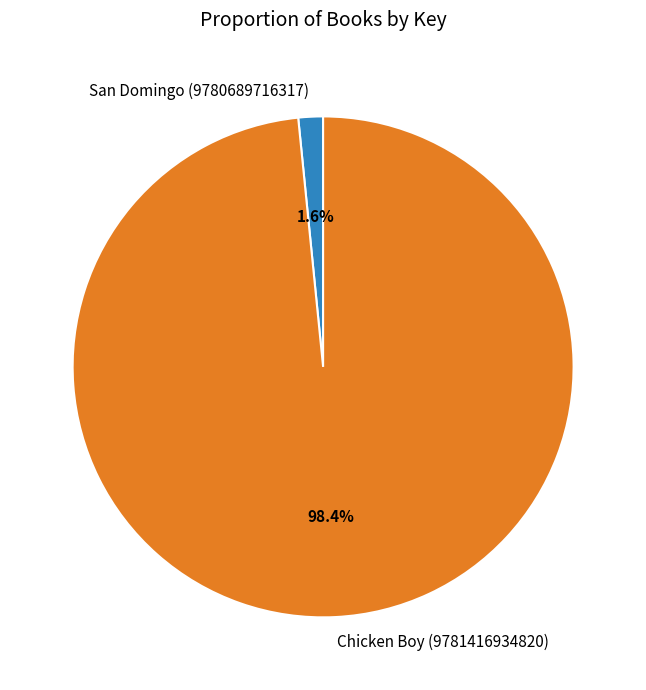

How many segments does this pie chart have?

2